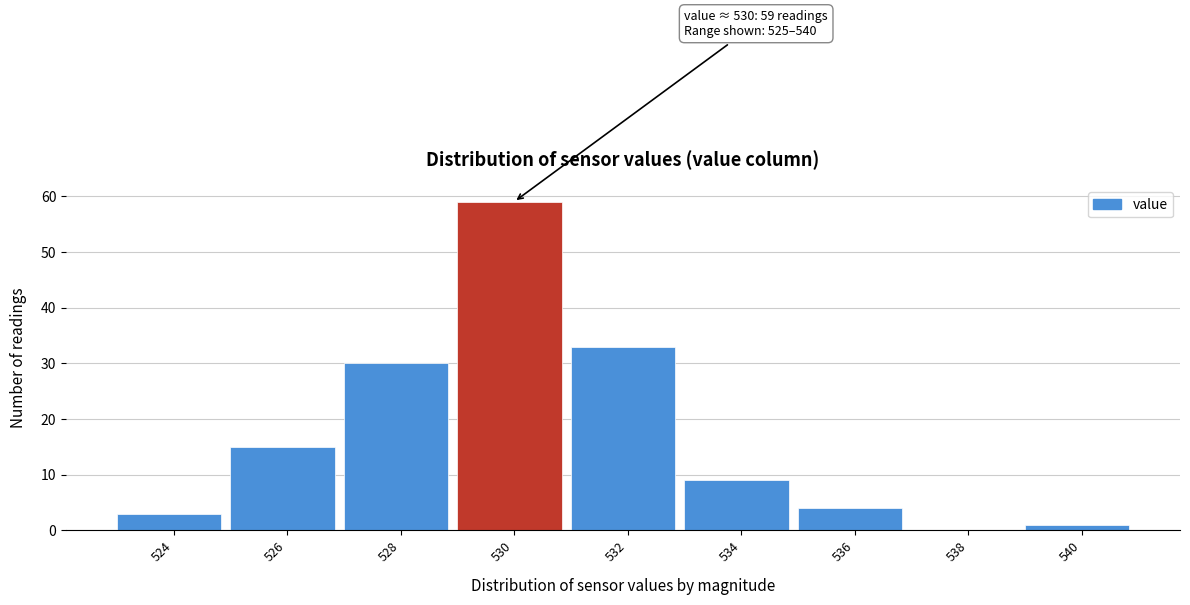

Reading right to left, what are all the values shown in this chart?

540=1	538=0	536=4	534=9	532=33	530=59	528=30	526=15	524=3